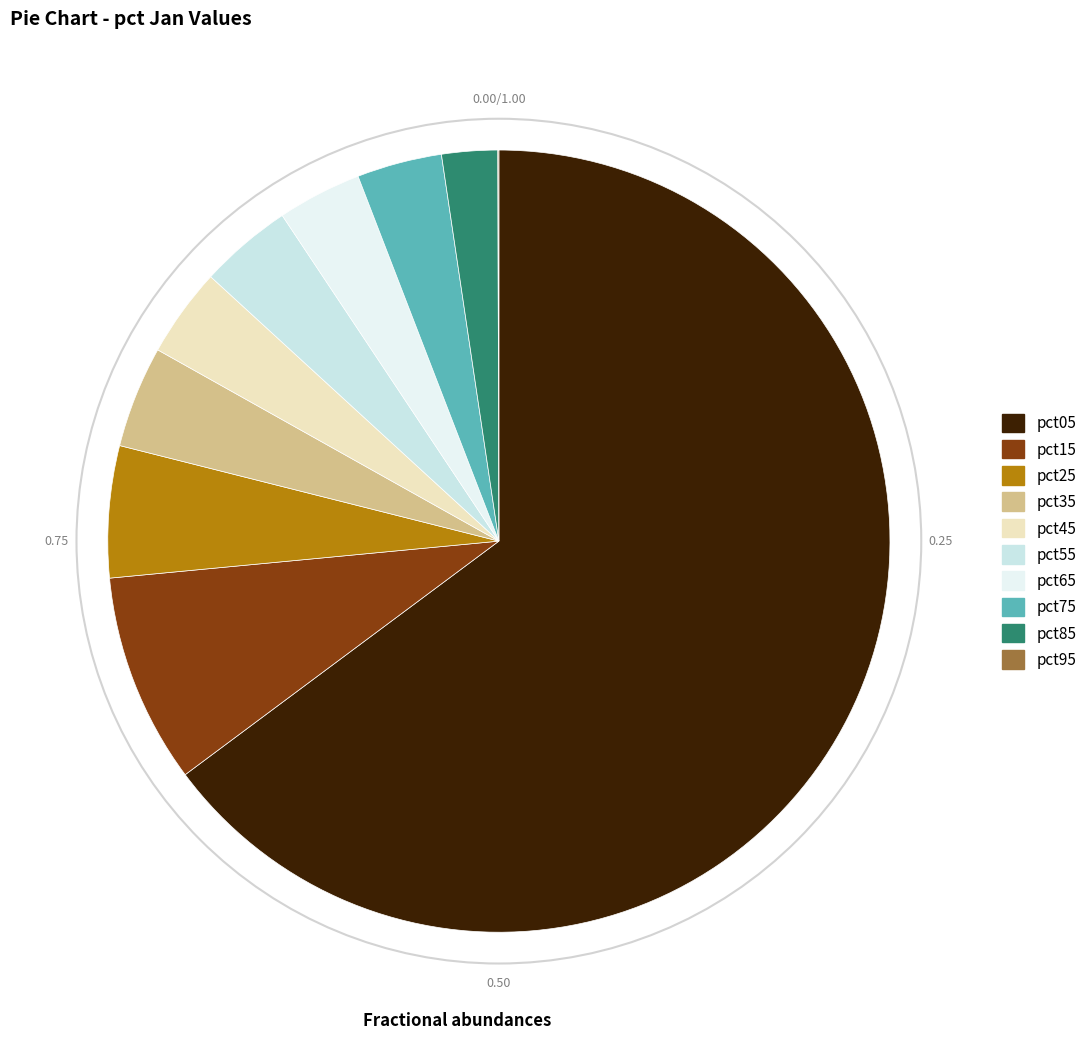

True or false: pct65 accounts for 3% of the total.

True